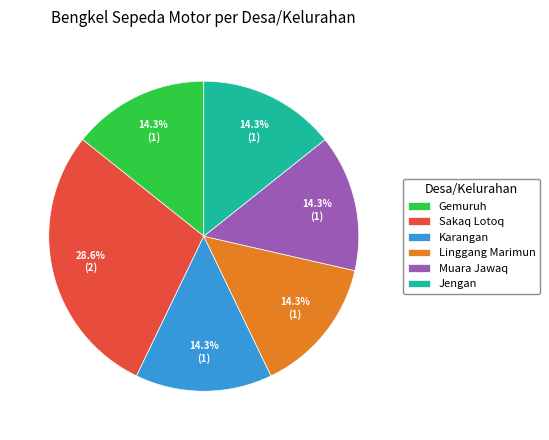

How many slices are in this pie chart?

6